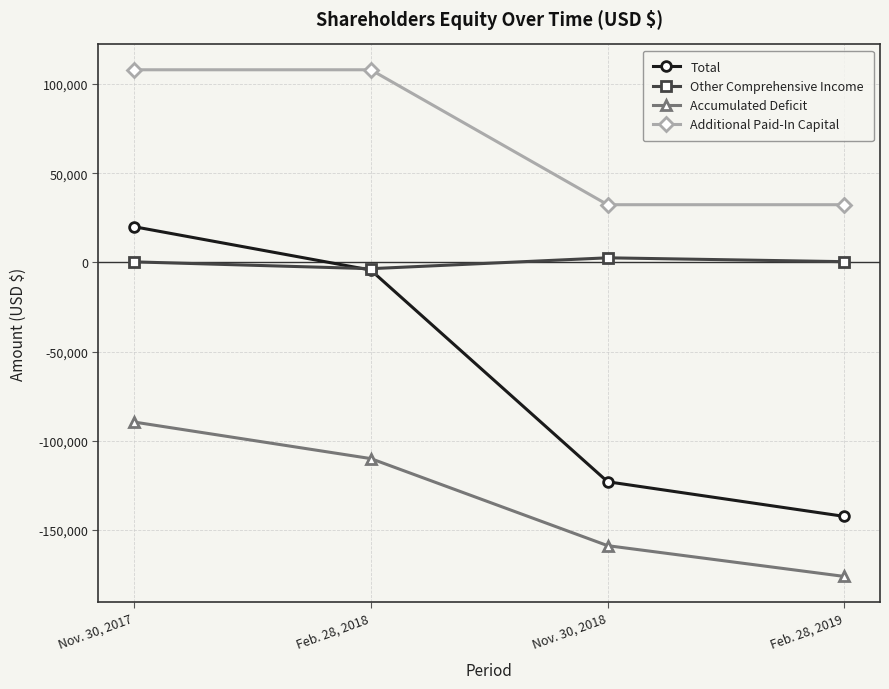

What is the label of the 3rd point from the left?

Nov. 30, 2018